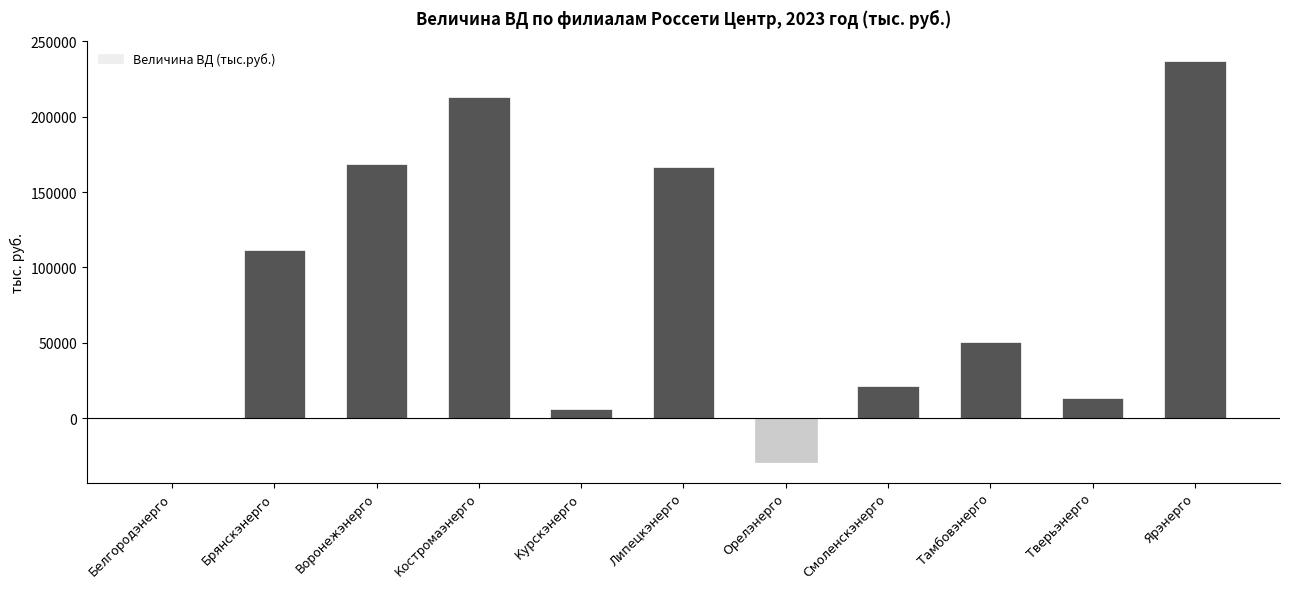

True or false: the data shows 212750.4 at Костромаэнерго.

True